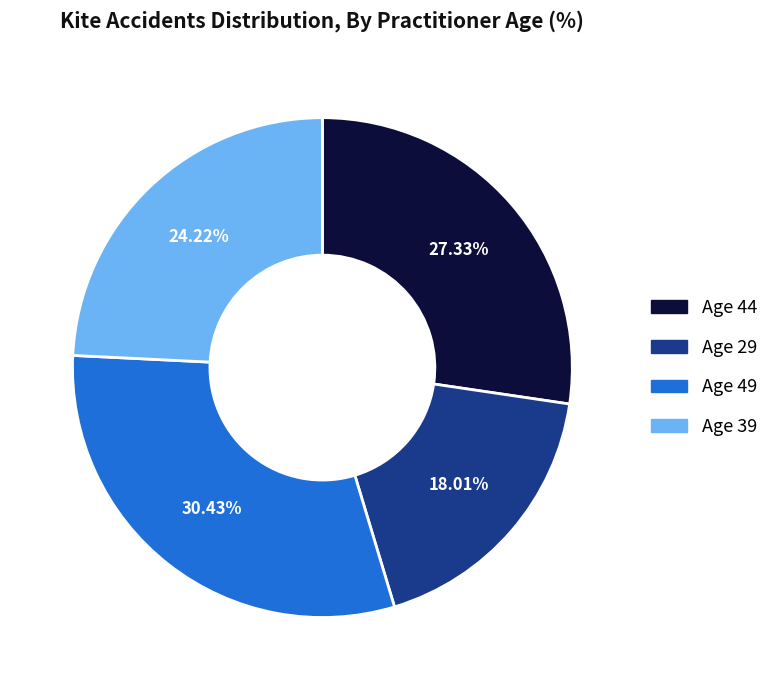

How many slices are in this pie chart?

4